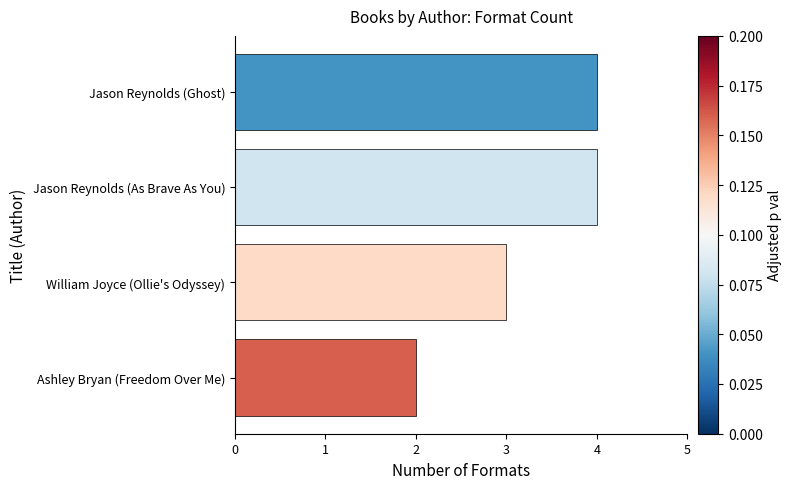

Are the bars grouped side by side (vs. stacked)?

No